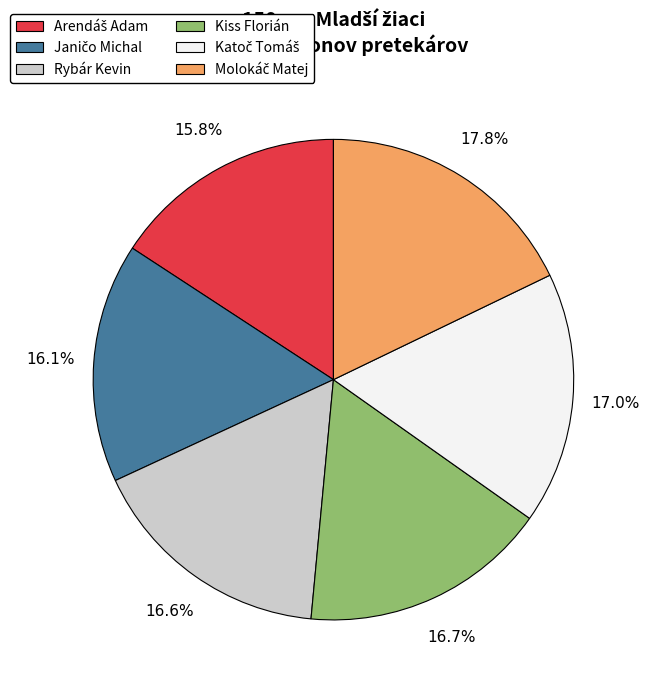

Does any single category account for the majority?

No